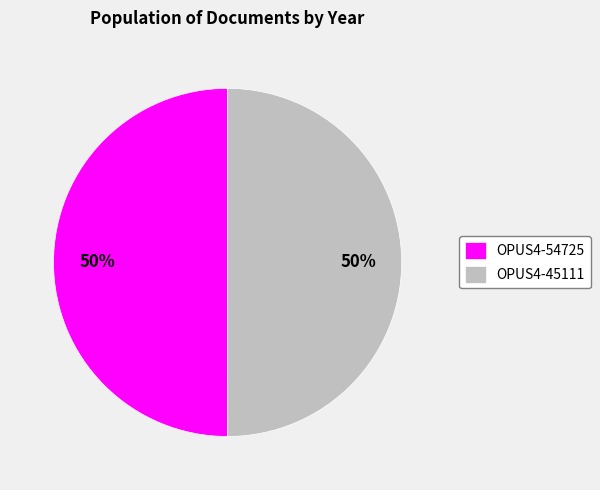

What is the ratio of the value at OPUS4-54725 to the value at OPUS4-45111?

1.0